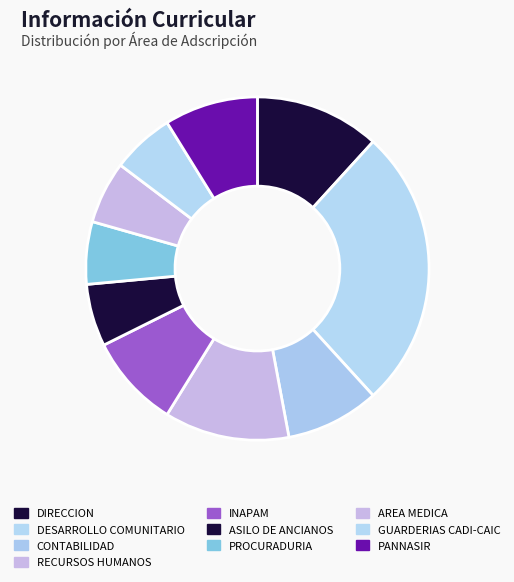

Is AREA MEDICA the majority of the pie?

No